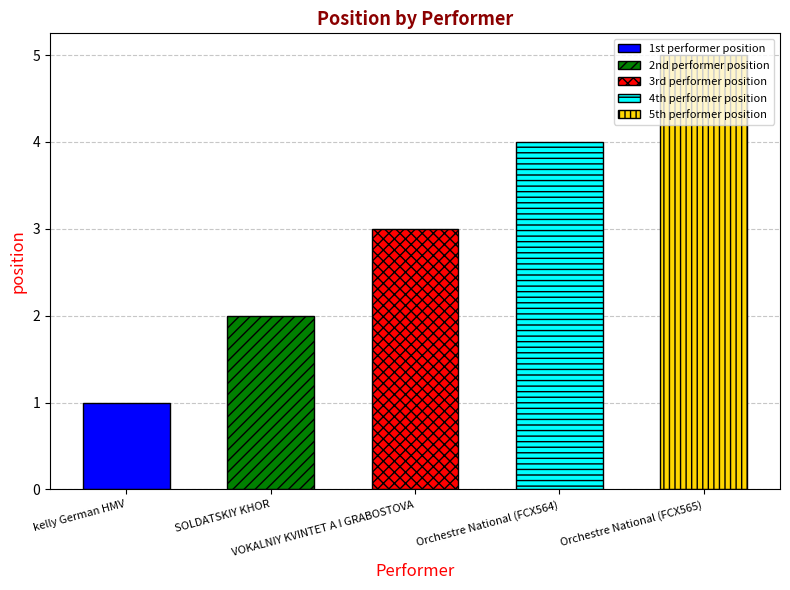

List the labels in order of value, largest first.

Orchestre National (FCX565), Orchestre National (FCX564), VOKALNIY KVINTET A I GRABOSTOVA, SOLDATSKIY KHOR, kelly German HMV